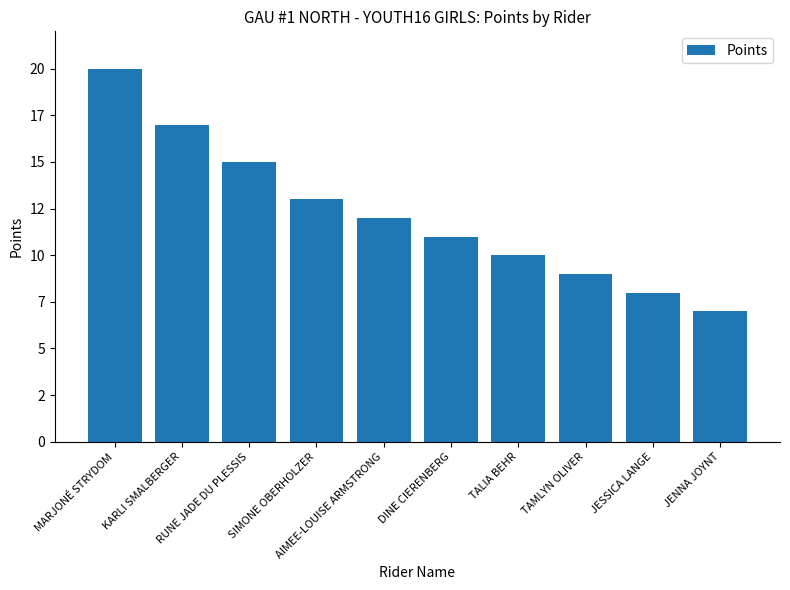

Reading left to right, transcribe all the data shown in this chart.

20	17	15	13	12	11	10	9	8	7